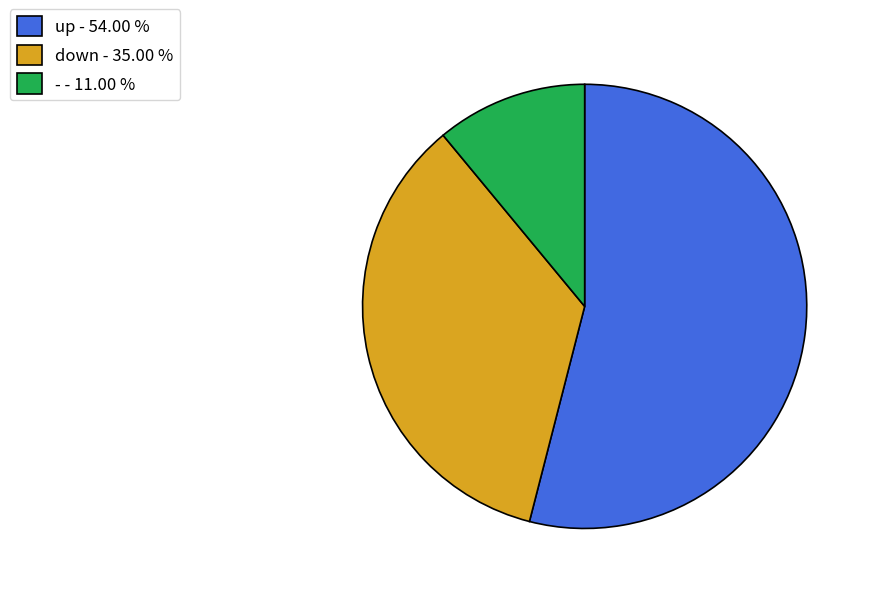

Is the sum of up - 54.00 % and - - 11.00 % greater than half?

Yes